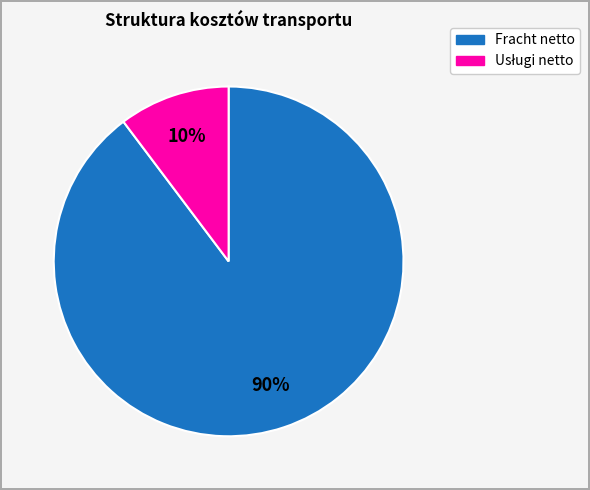

To the nearest percent, what is the average slice percentage?

50%